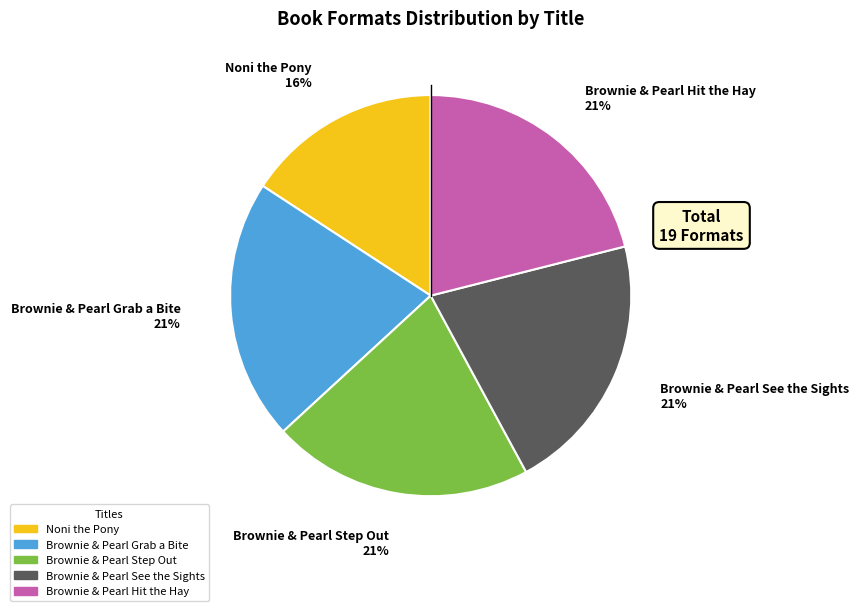

Which slice is the smallest?

Noni the Pony